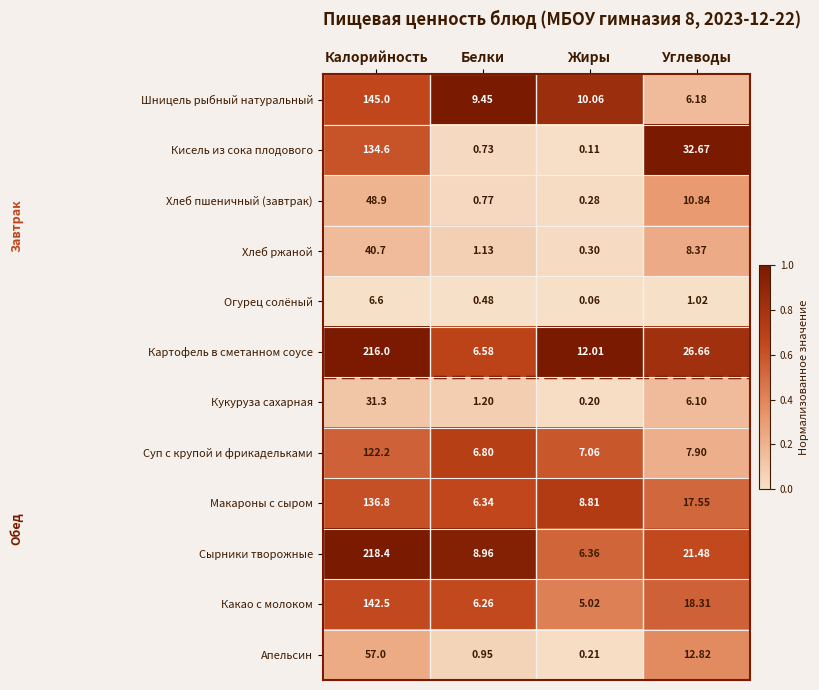

Which series has the largest range (max minus min)?

Сырники творожные